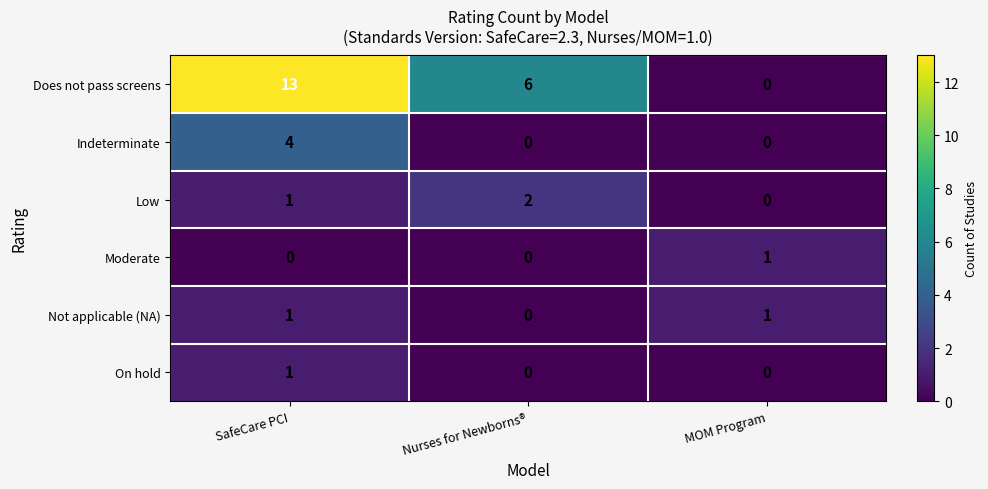

True or false: Does not pass screens has a value of 0 at MOM Program.

True